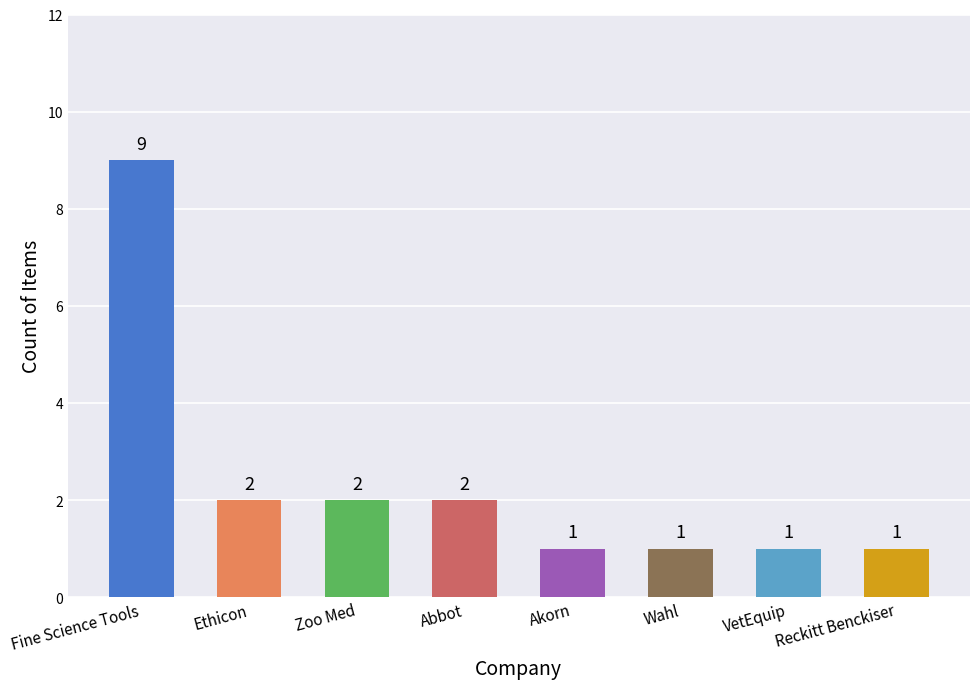

The chart shows a value of 5 at Fine Science Tools. True or false?

False